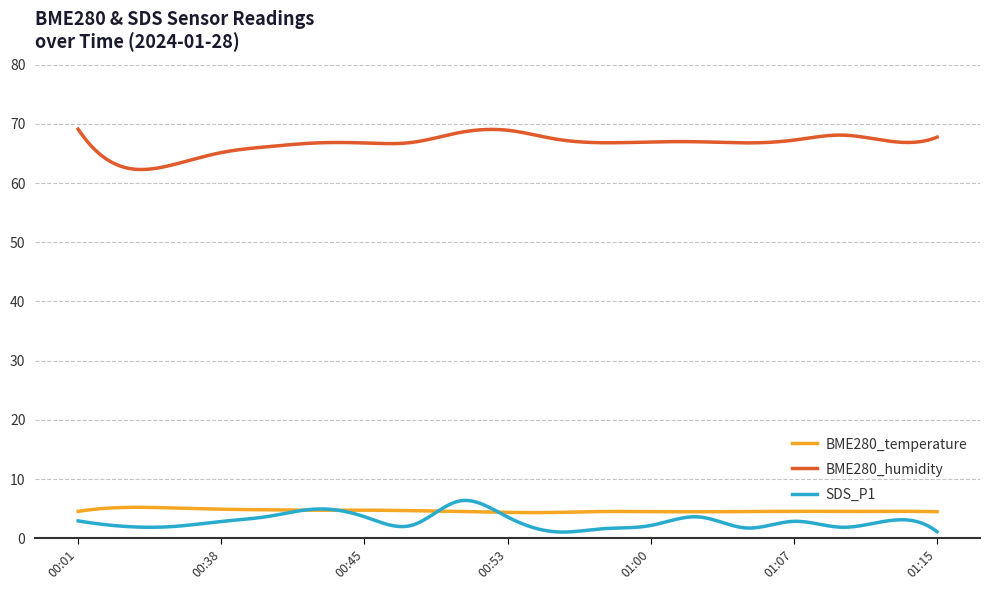

True or false: BME280_humidity and SDS_P1 cross at least once.

False